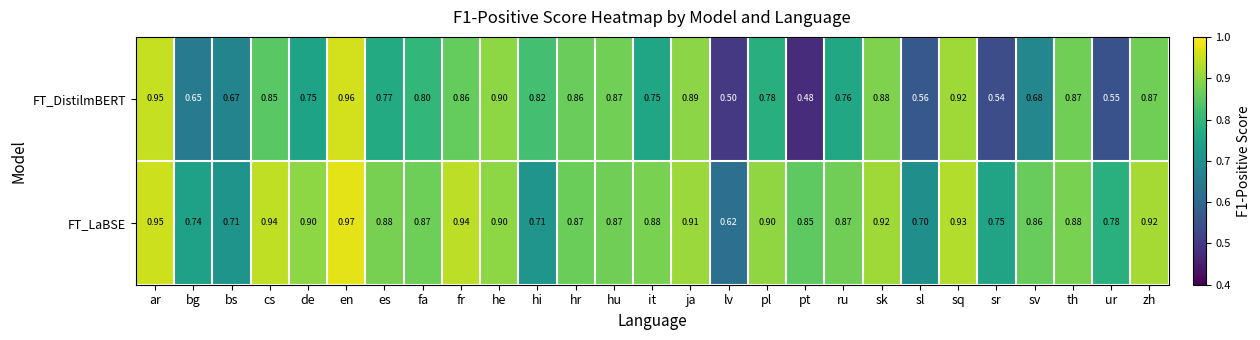

Rank the series by their maximum value, from lowest to highest.

FT_DistilmBERT, FT_LaBSE